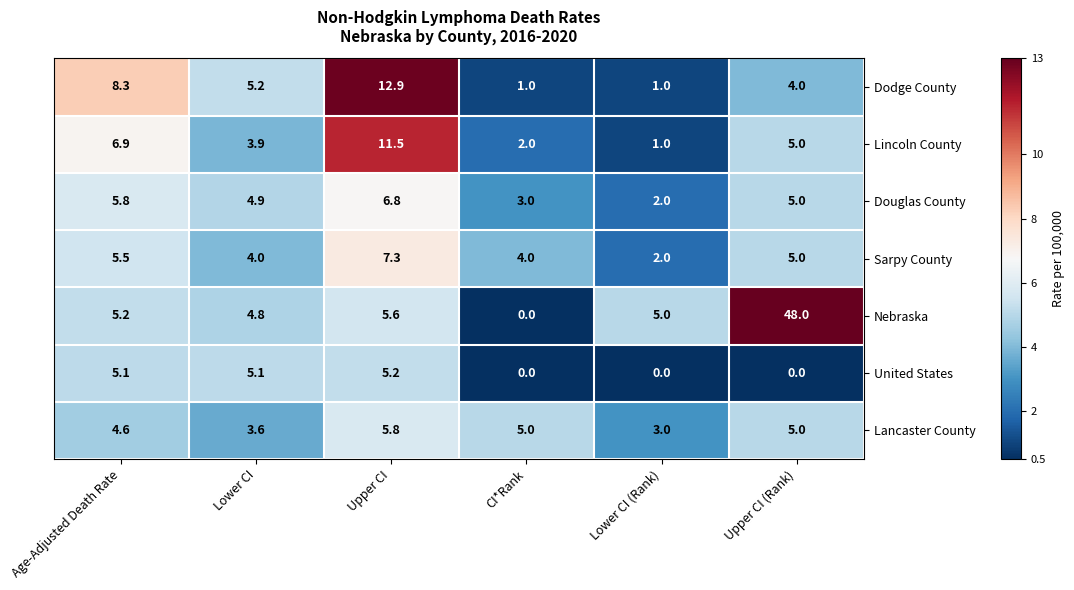

Which series has the largest total across all categories?

Nebraska